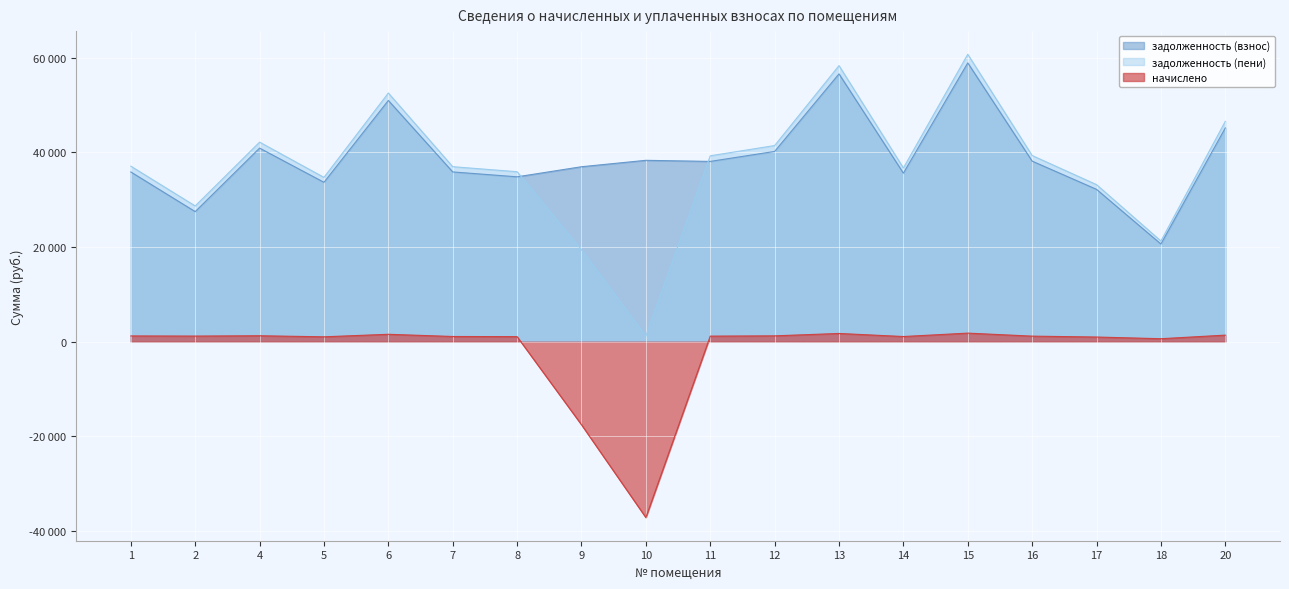

What are all the series names shown in the legend?

задолженность (взнос), задолженность (пени), начислено